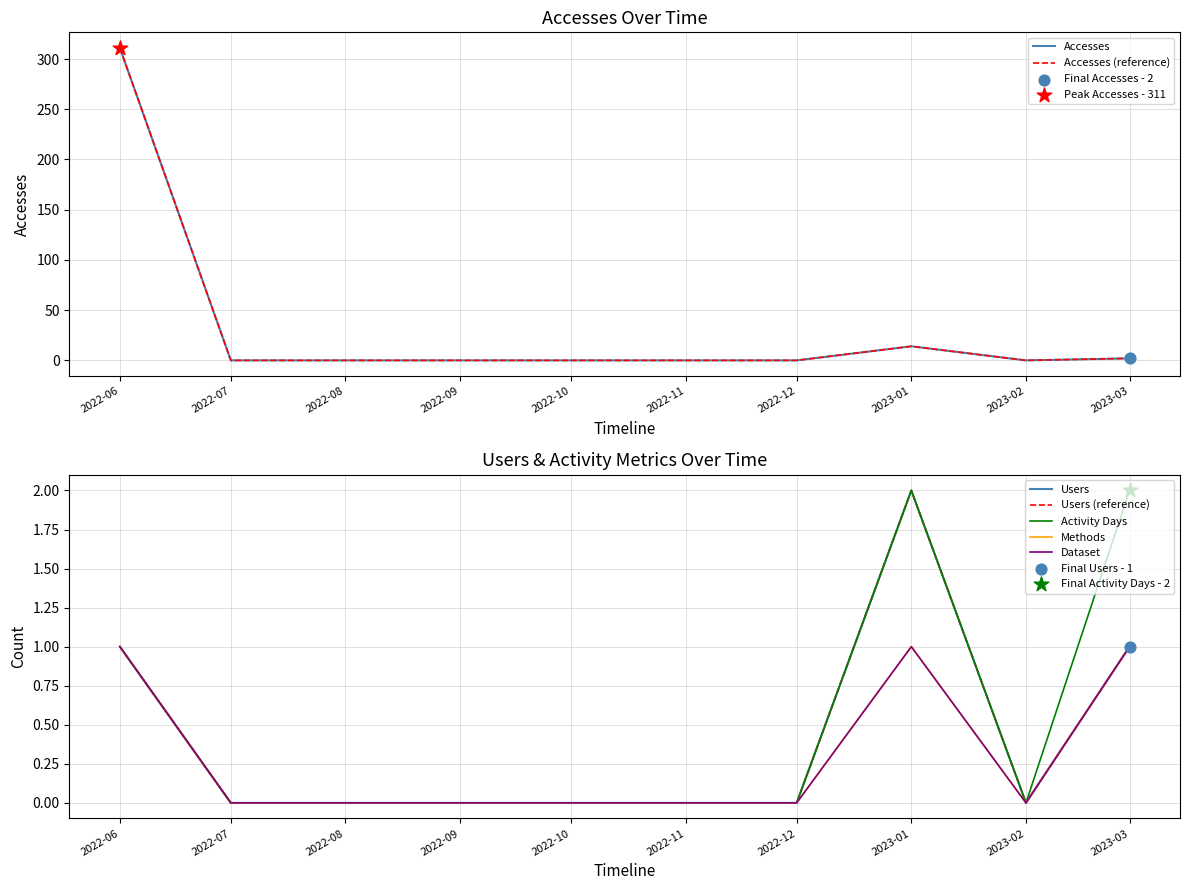

Which series has the widest spread of Y values?

Accesses